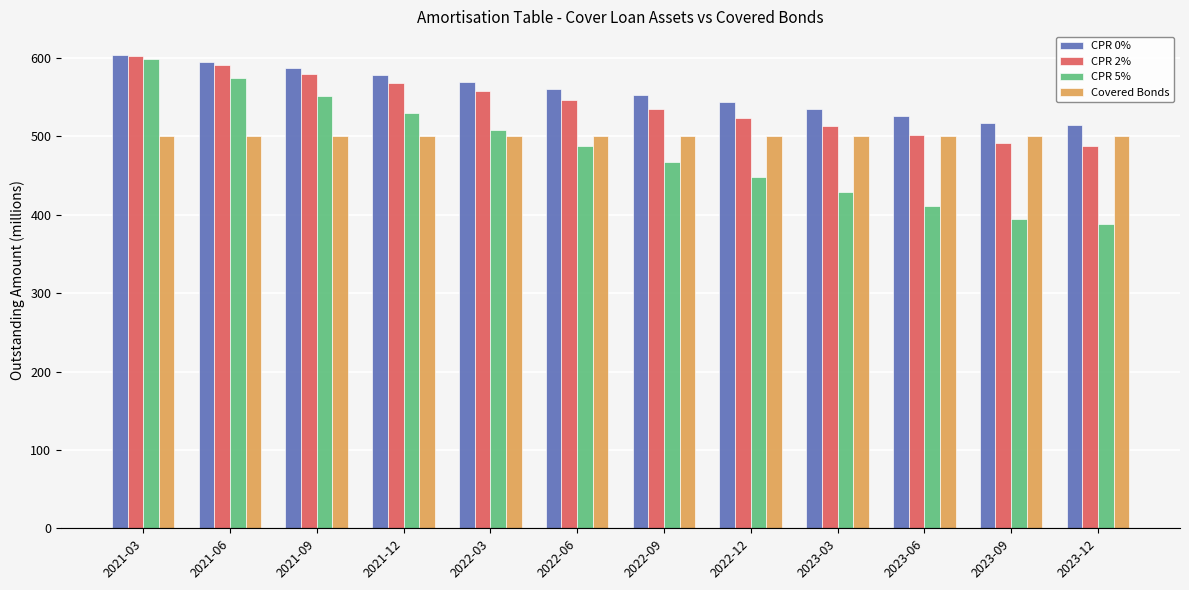

Rank the series by their average value, from highest to lowest.

CPR 0%, CPR 2%, Covered Bonds, CPR 5%